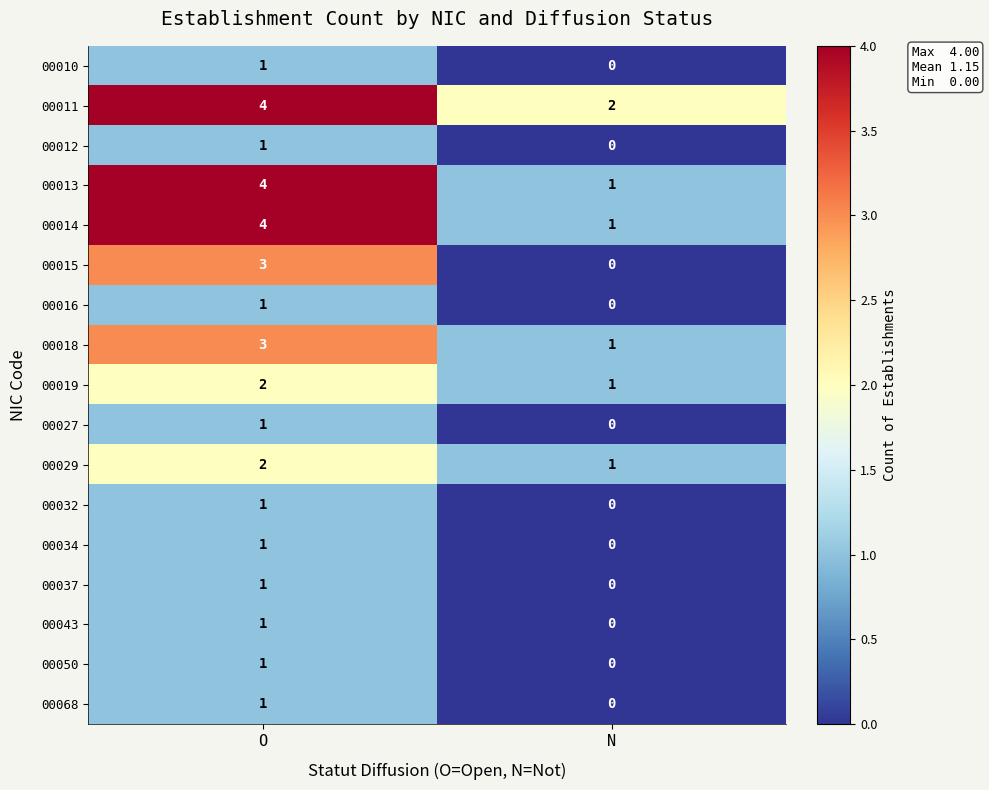

Which category has the lowest value in the 00010 series?

N